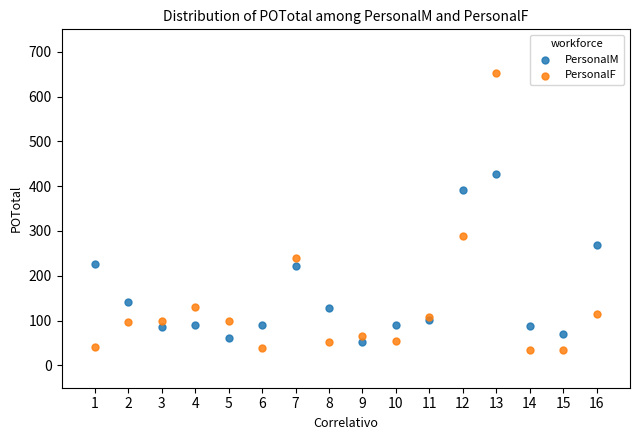

Which series contains the highest Y value?

PersonalF